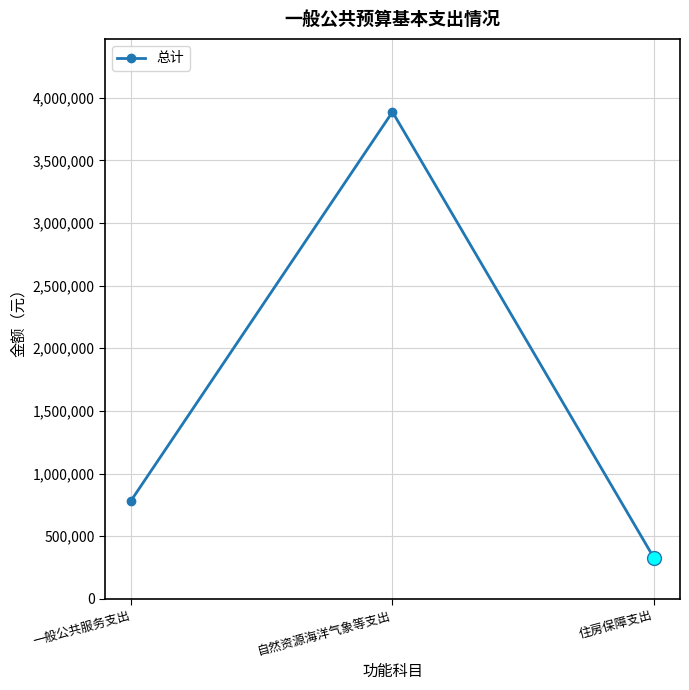

Does the chart have visible grid lines?

Yes